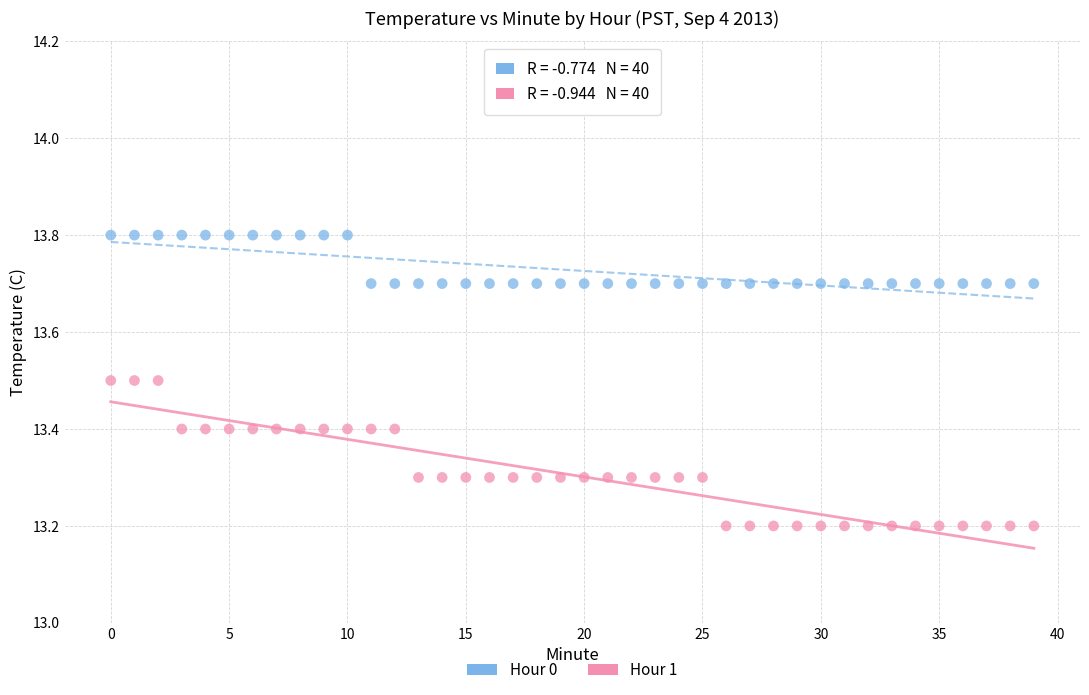

Which series reaches the minimum Y coordinate?

Hour 1